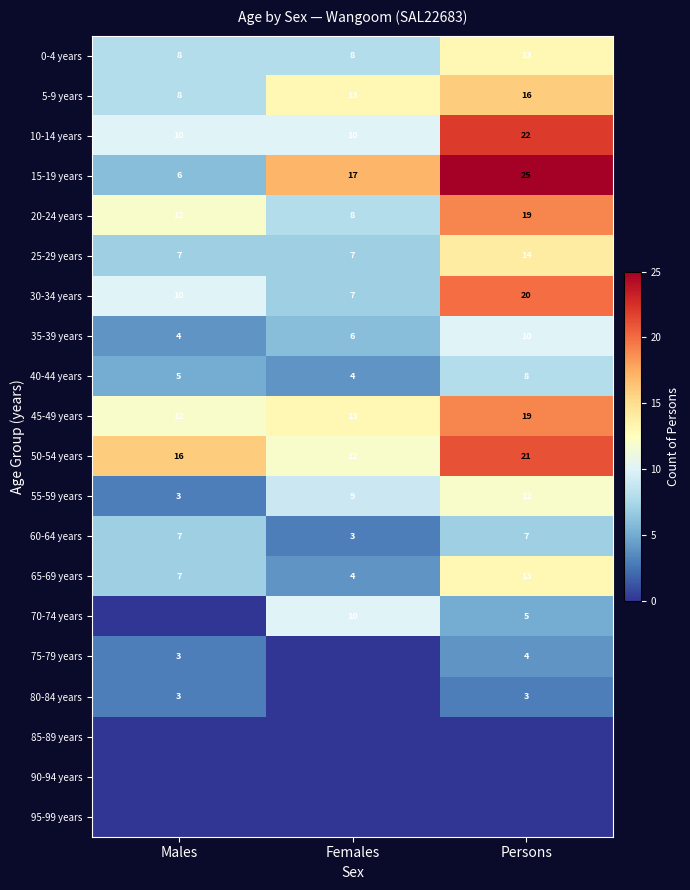

What is the difference between the maximum and minimum values in the 60-64 years series?

4